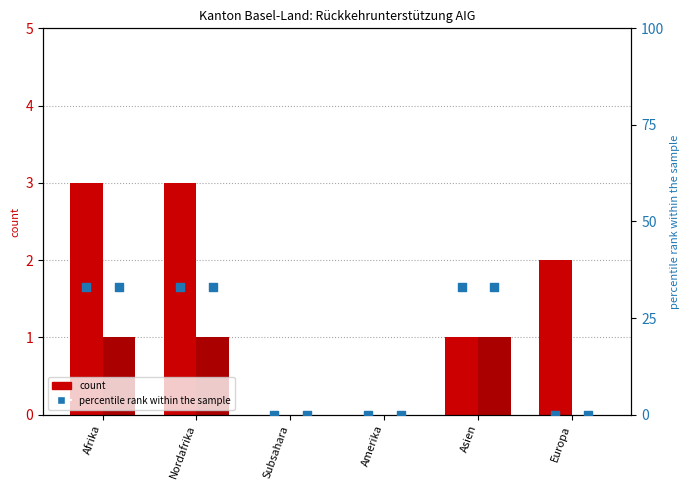

Which series contains the highest Y value?

percentile rank within the sample